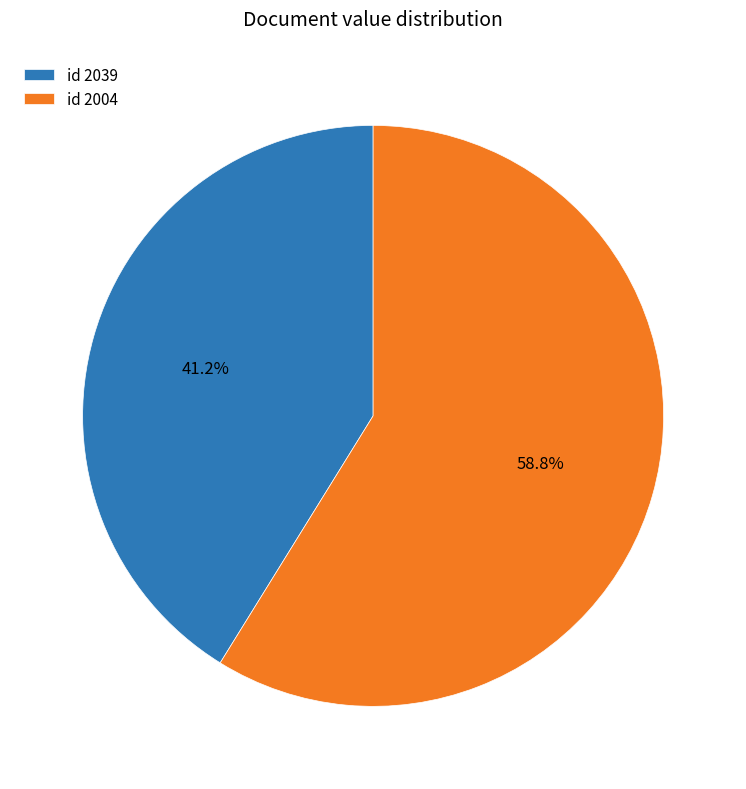

Do id 2004 and id 2039 together represent more than half of the pie?

Yes